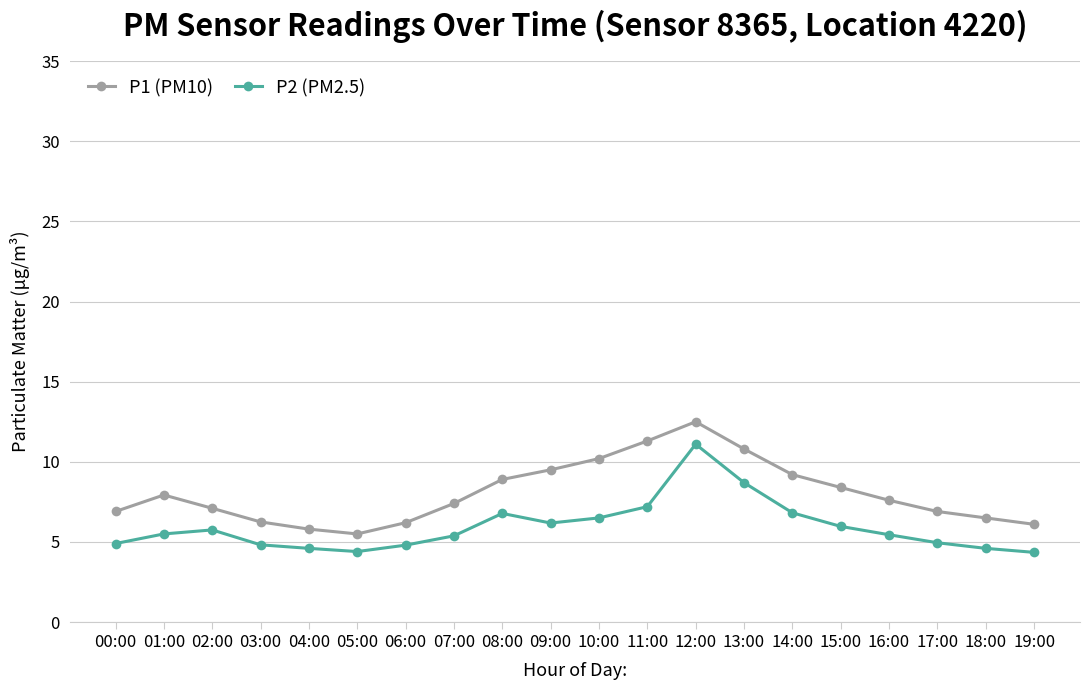

What is the difference between the maximum and minimum values in the P1 (PM10) series?

7.0